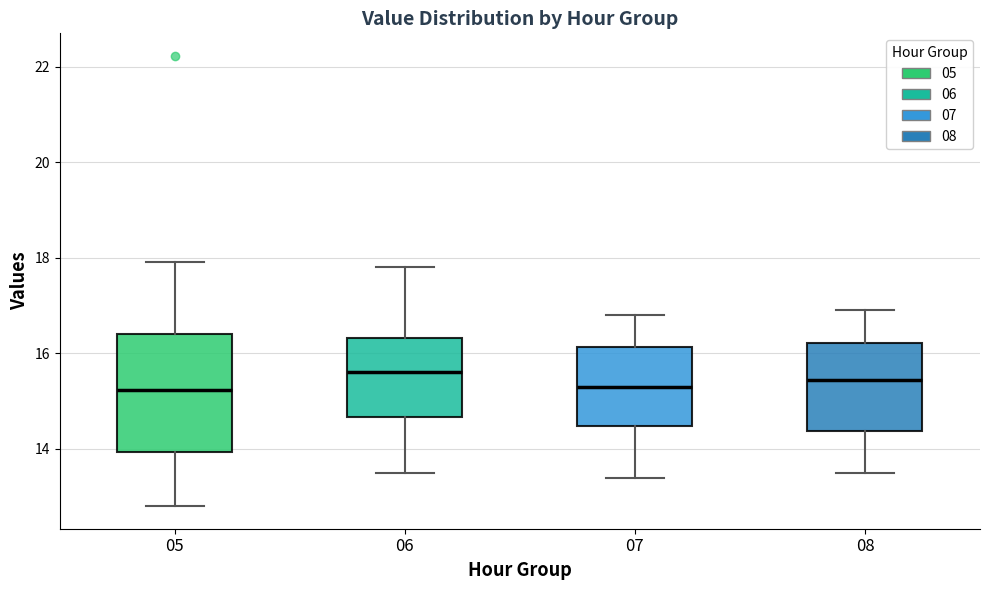

Reading left to right, read every box against the y-axis: the position of its median line, the range the box covers, and the ends of its whiskers. The values are not printed on the chart, so give them approximately, as read against the axis.

05: median 15.2, box 14.0 to 16.4, whiskers 12.8 to 18.0
06: median 15.6, box 14.6 to 16.4, whiskers 13.6 to 17.8
07: median 15.4, box 14.4 to 16.2, whiskers 13.4 to 16.8
08: median 15.4, box 14.4 to 16.2, whiskers 13.6 to 17.0